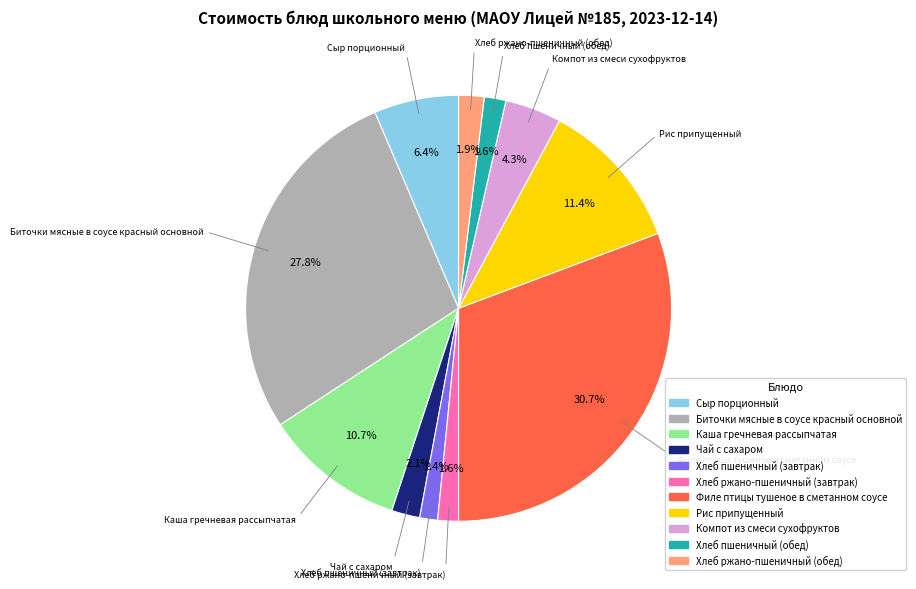

Is it true that Компот из смеси сухофруктов is 4% of the pie?

True